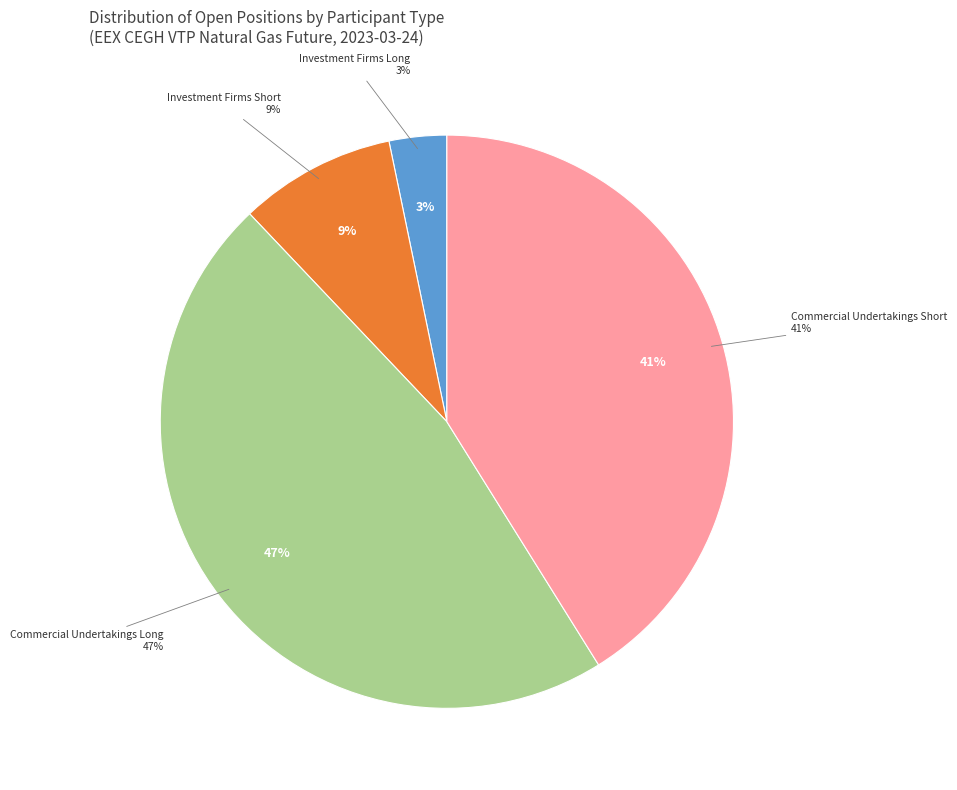

Is Investment Funds Short the majority of the pie?

No